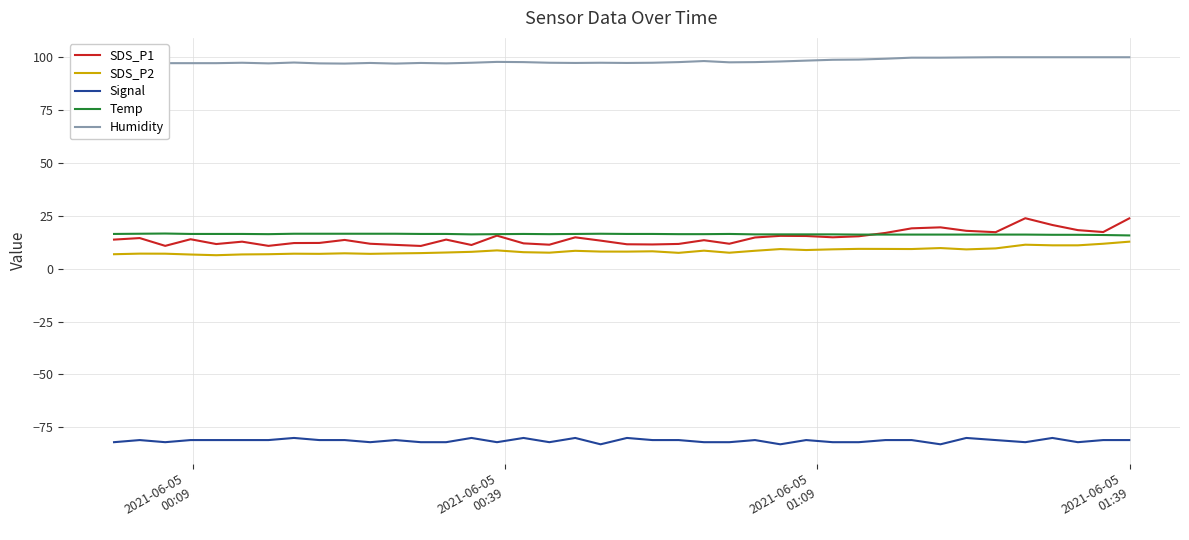

True or false: SDS_P2 and Humidity intersect in this chart.

False